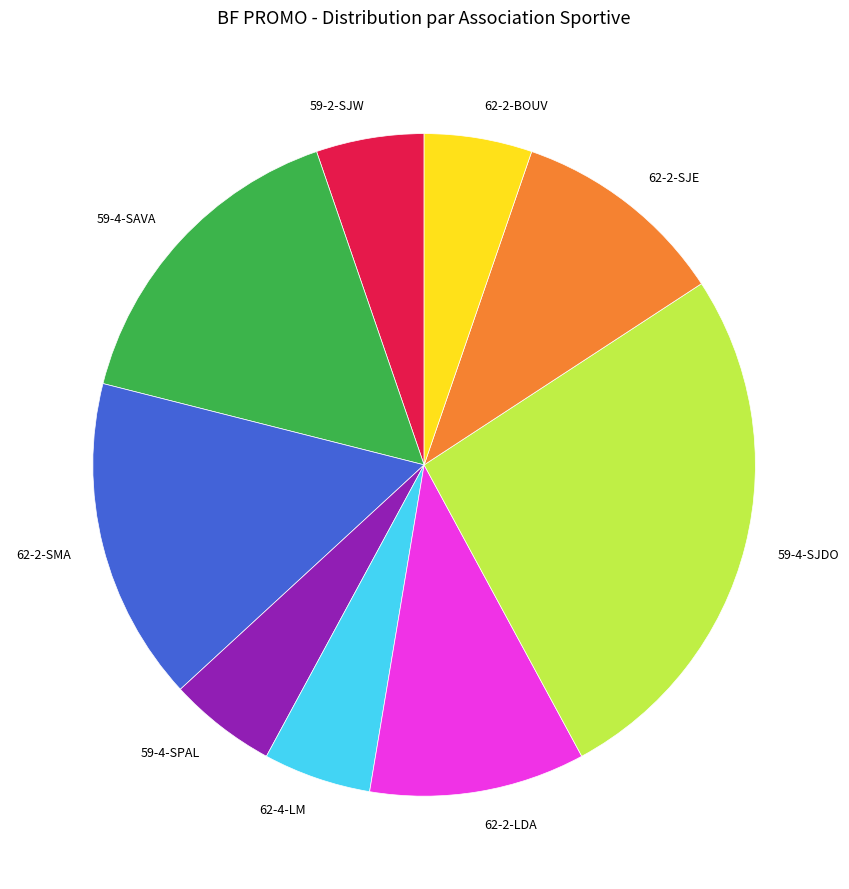

Is it true that 62-2-BOUV is 17% of the pie?

False